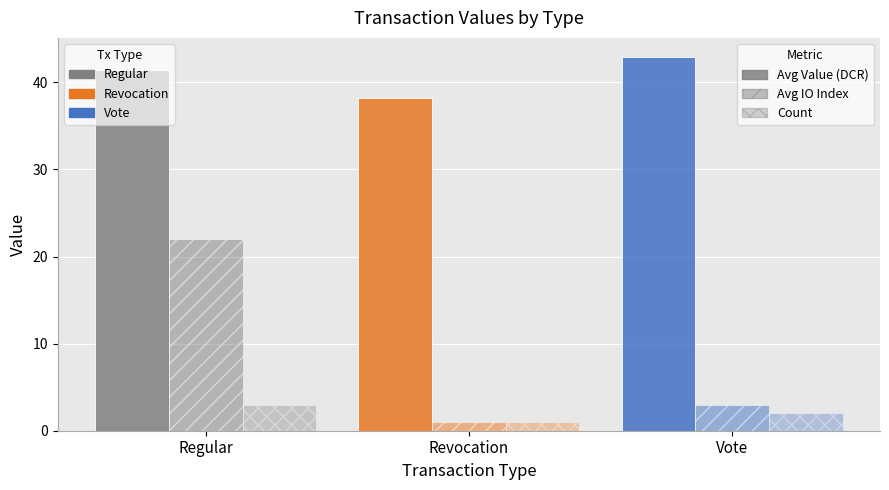

How many bars are there in total?

9